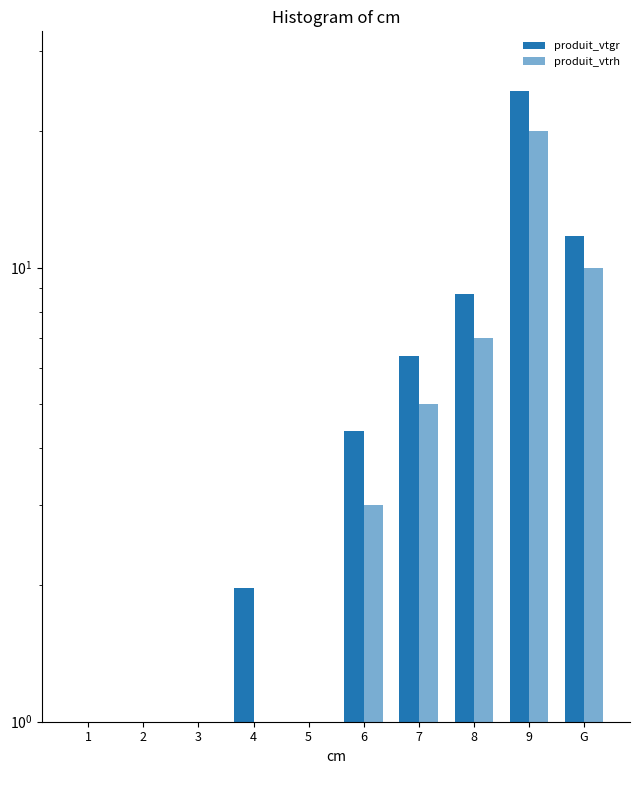

Reading left to right, what are all the values shown in this chart?

produit_vtgr: 1=0.1	2=0.1	3=0.2	4=2.0	5=0.8	6=4.4	7=6.4	8=8.7	9=24.5	G=11.7
produit_vtrh: 1=0.0	2=0.0	3=0.0	4=0.0	5=1.0	6=3.0	7=5.0	8=7.0	9=20.0	G=10.0